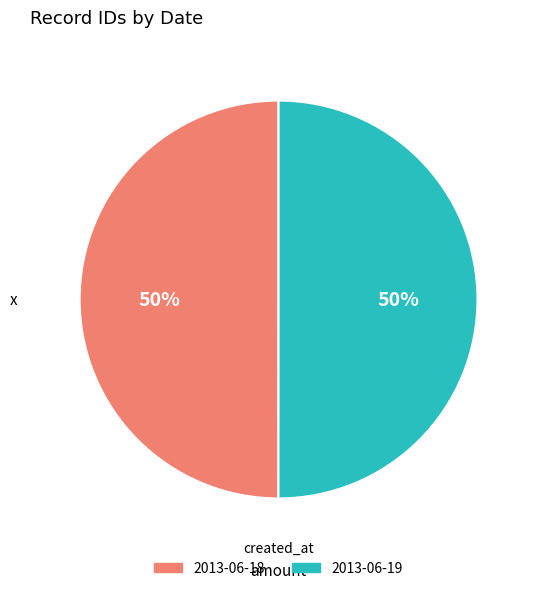

Is it true that 2013-06-19 is 55% of the pie?

False